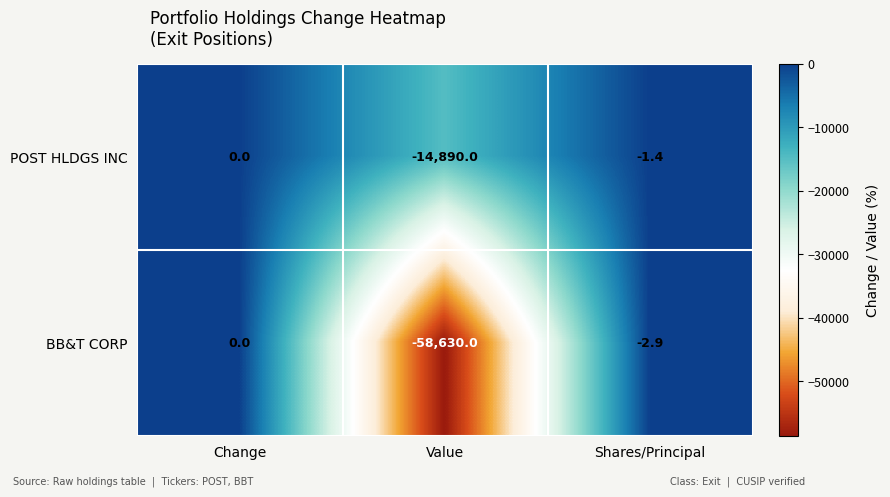

Count the number of categories in the chart.

3